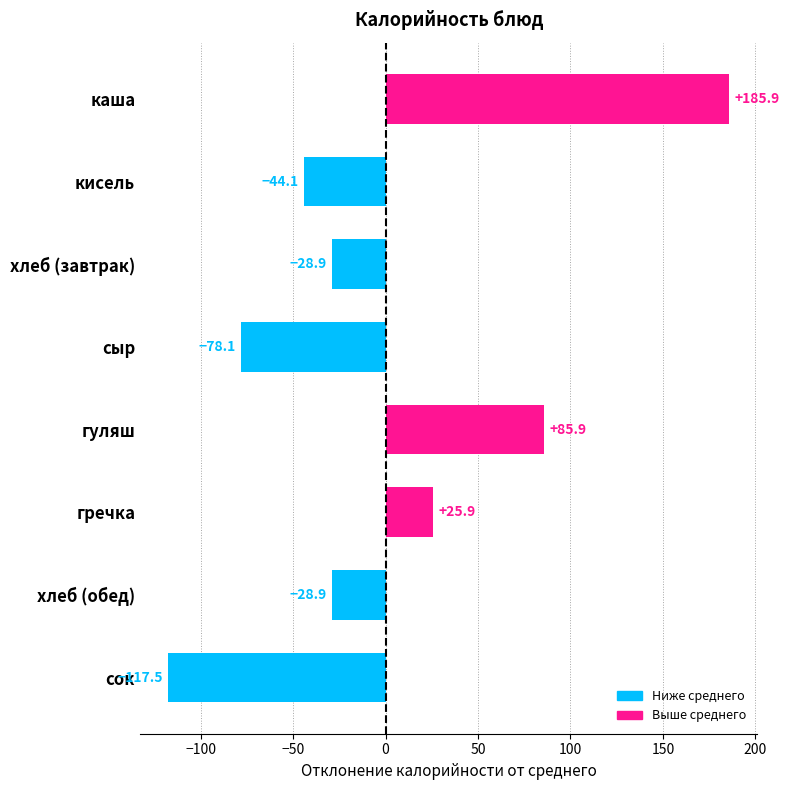

What is the value of the 1st bar from the top?

185.9